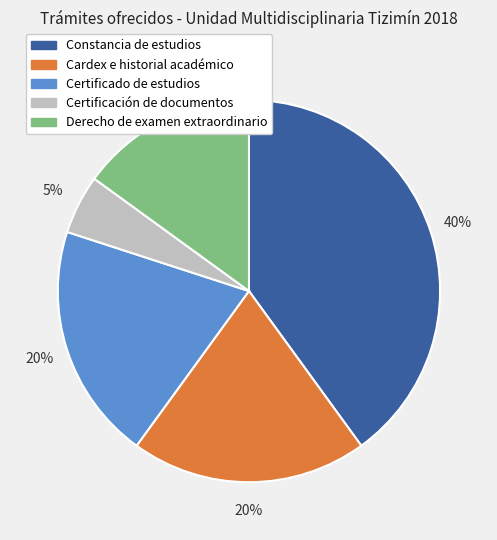

Does any single category account for the majority?

No